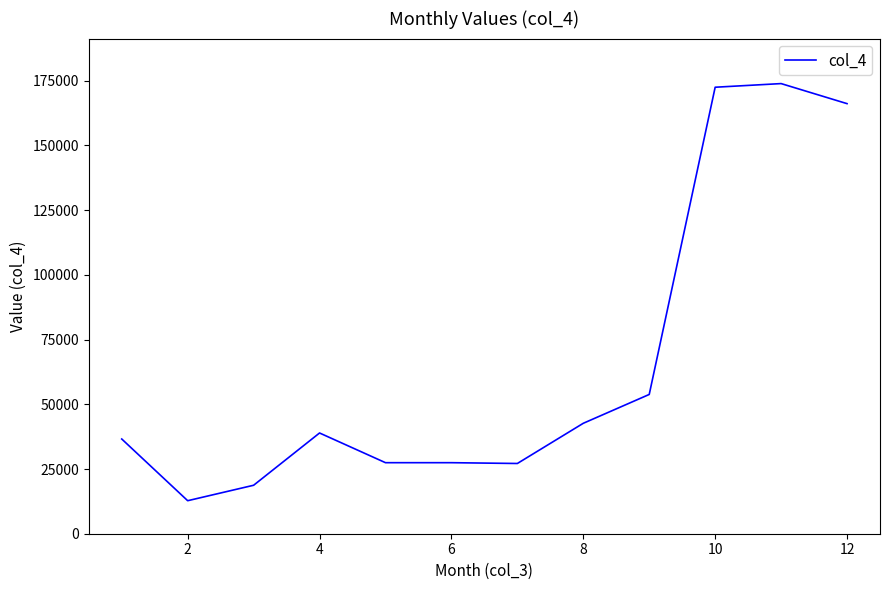

True or false: there are more than 1 points higher than both neighbors.

True